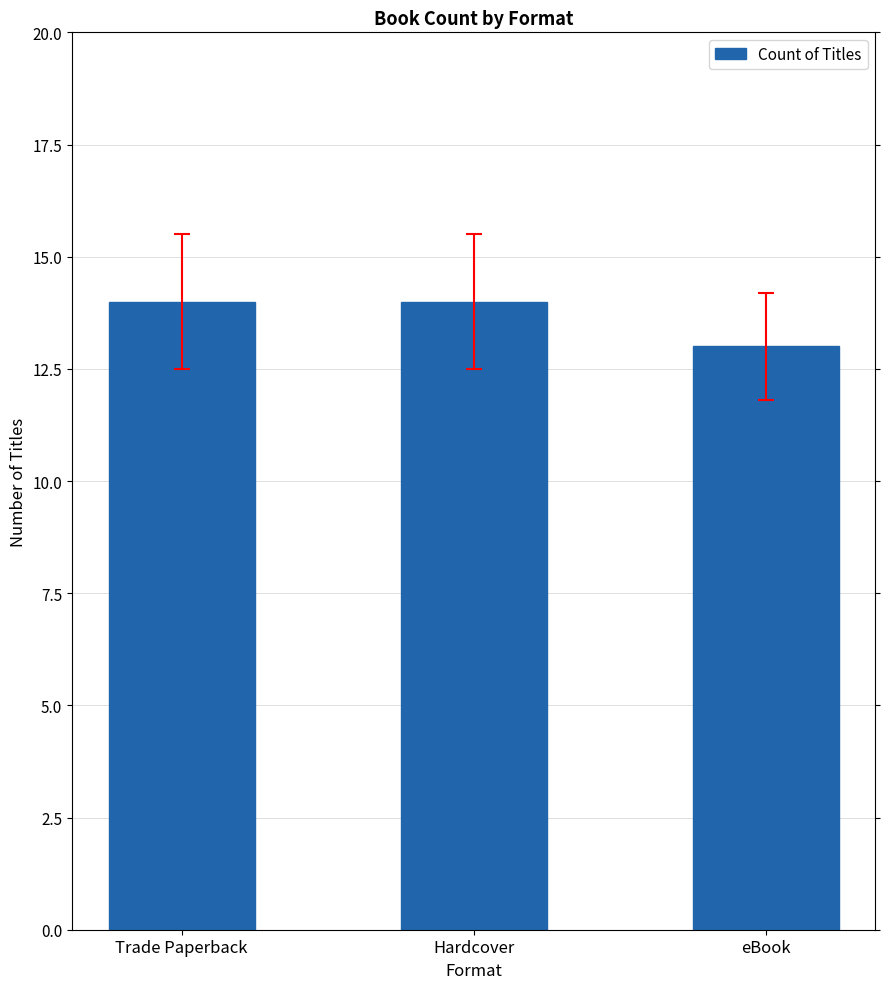

Does the chart contain stacked bars?

No